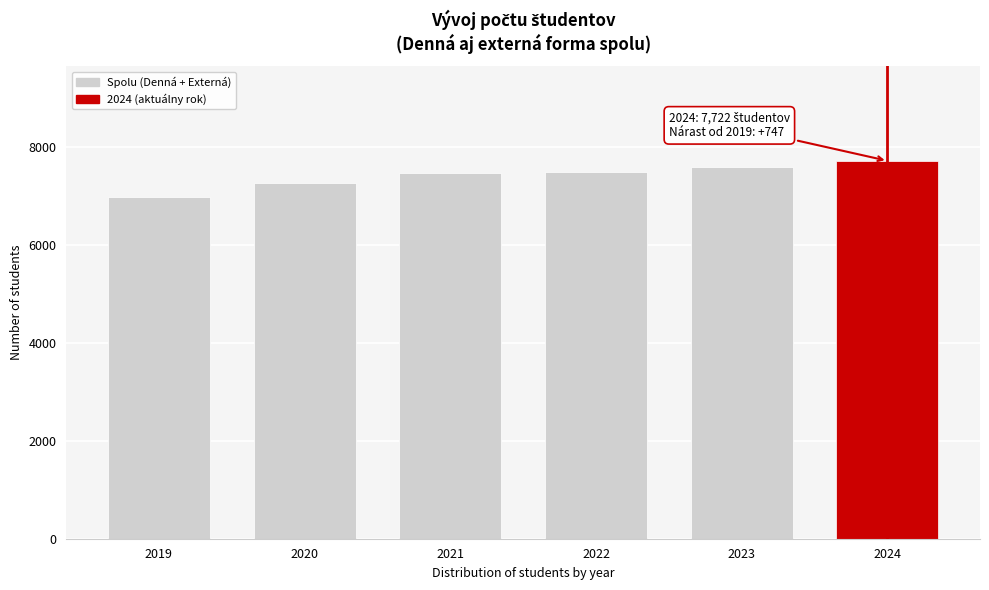

Read the value at 2021, to the nearest 10.

7480